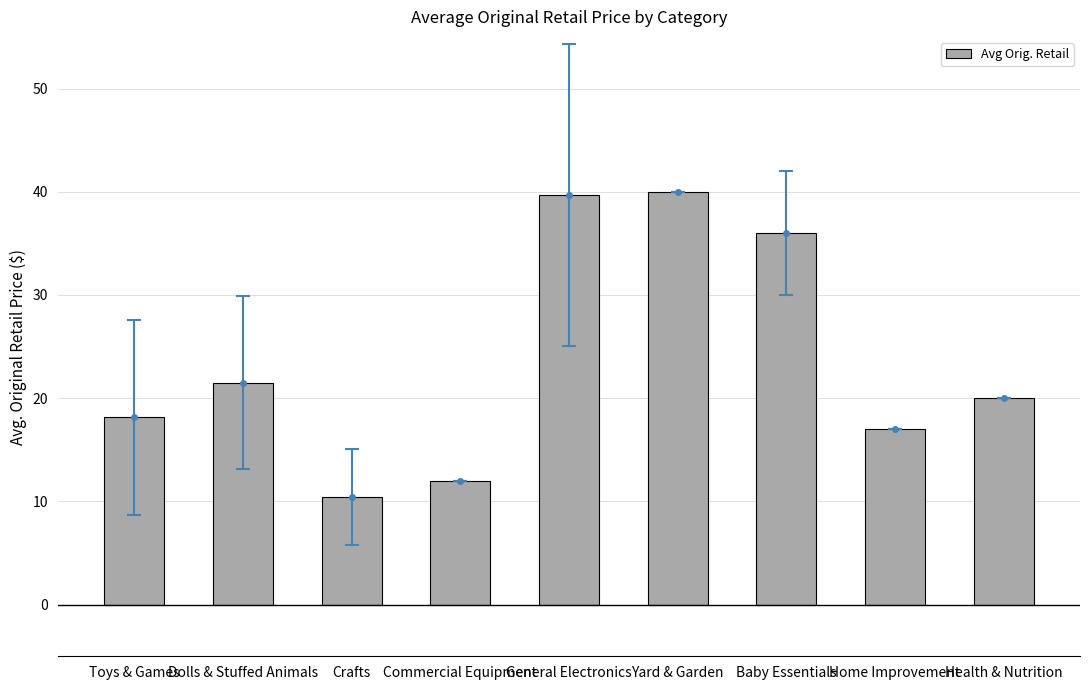

Reading left to right, list all the values displayed in this chart.

18.1	21.5	10.4	12.0	39.7	40.0	36.0	17.0	20.0